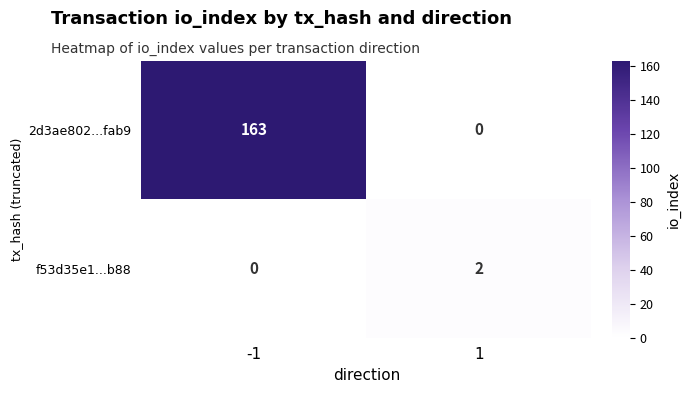

Count the number of data series in this chart.

2